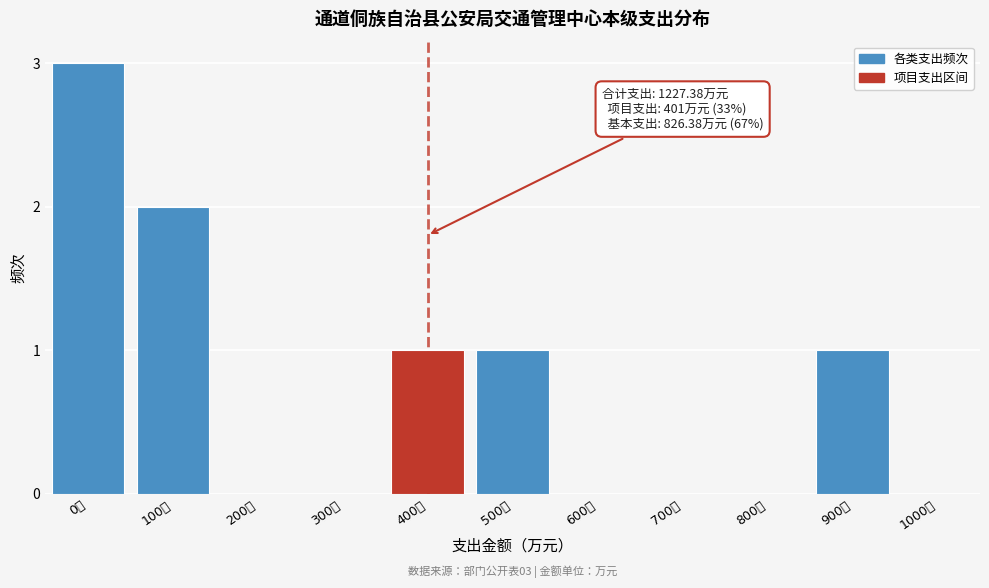

Reading left to right, extract all data points from this chart.

0万=3	100万=2	200万=0	300万=0	400万=1	500万=1	600万=0	700万=0	800万=0	900万=1	1000万=0